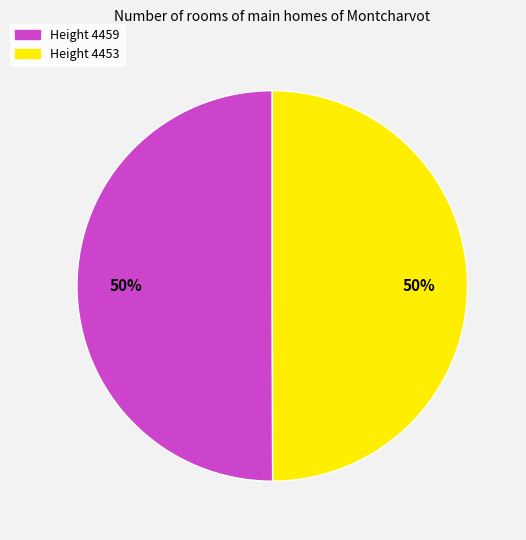

How many slices are in this pie chart?

2